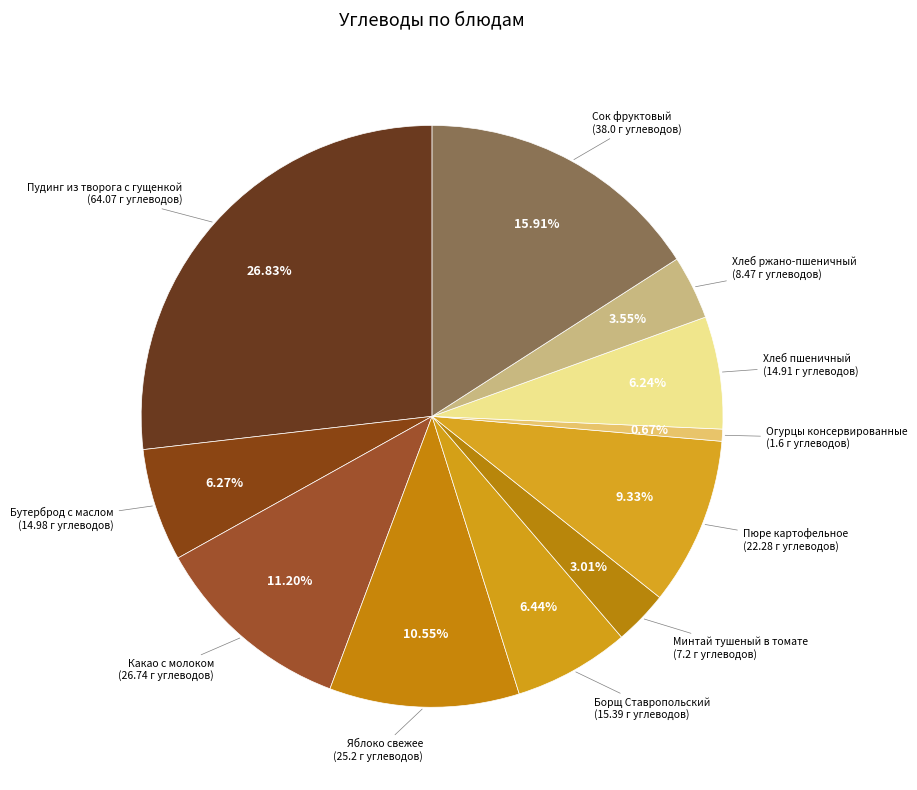

Count the number of slices in the pie.

11